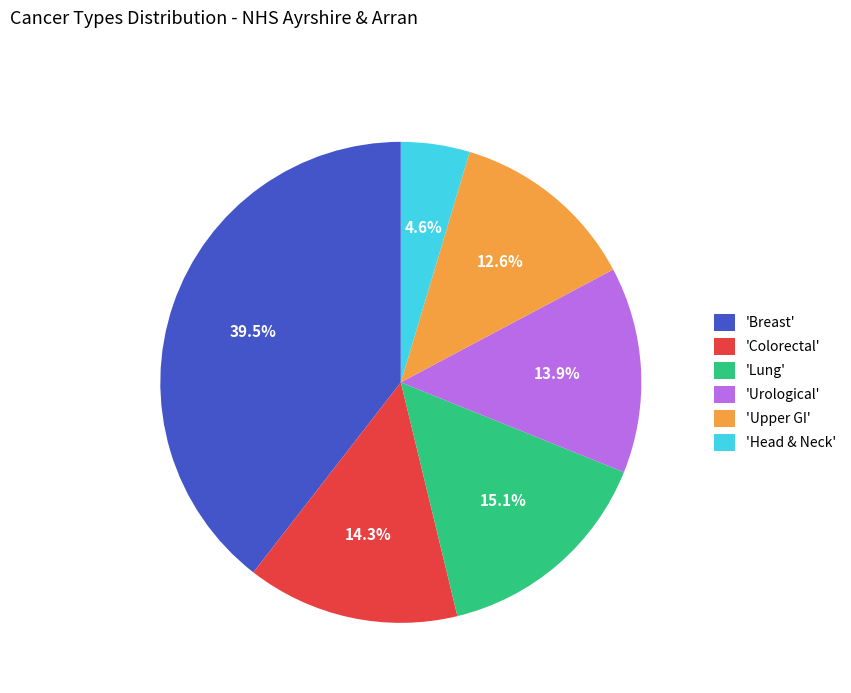

Does any single category account for the majority?

No